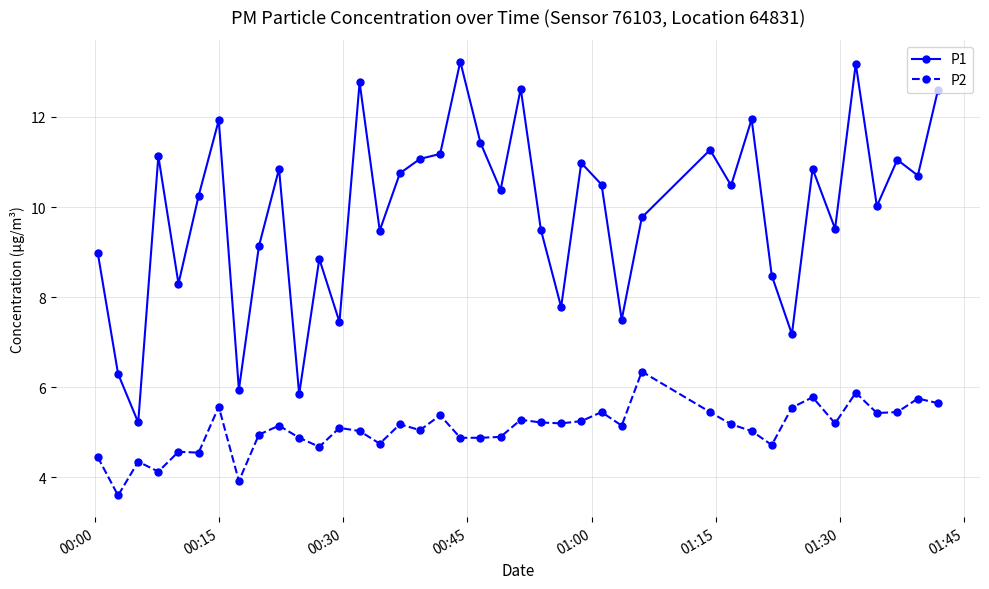

Which series has the largest range (max minus min)?

P1